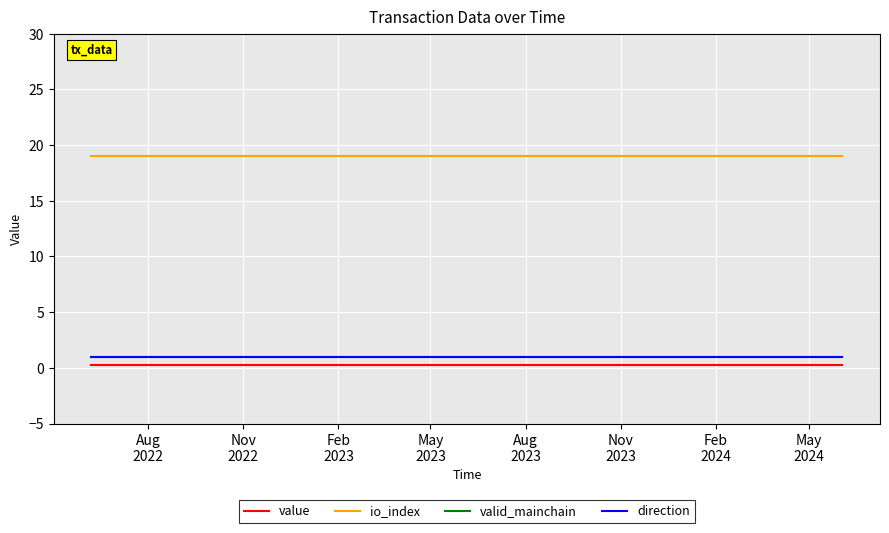

Is this an area chart (filled region under the line)?

No